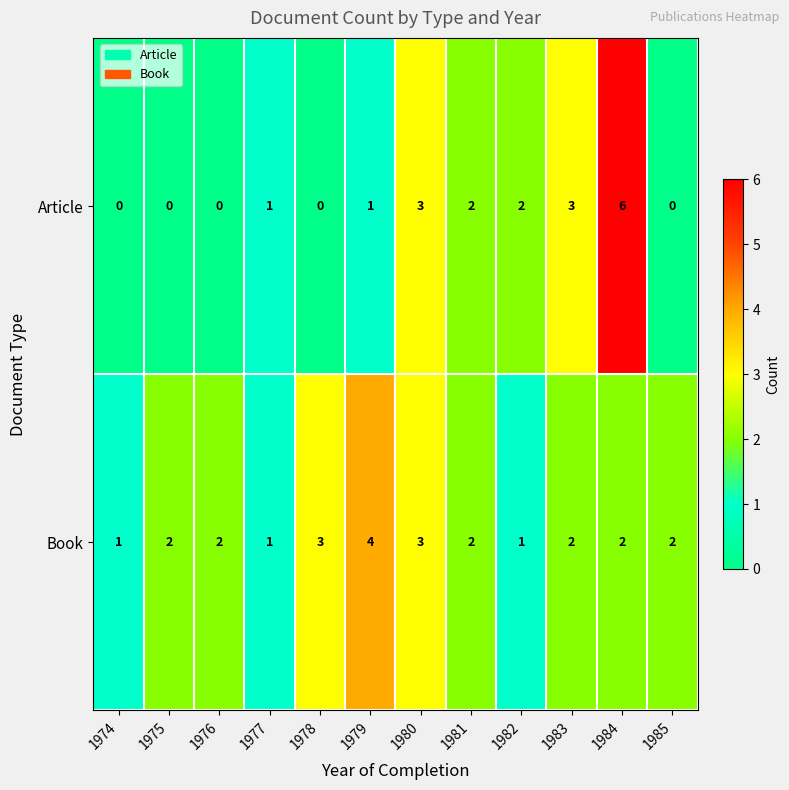

How many categories are shown in the chart?

12